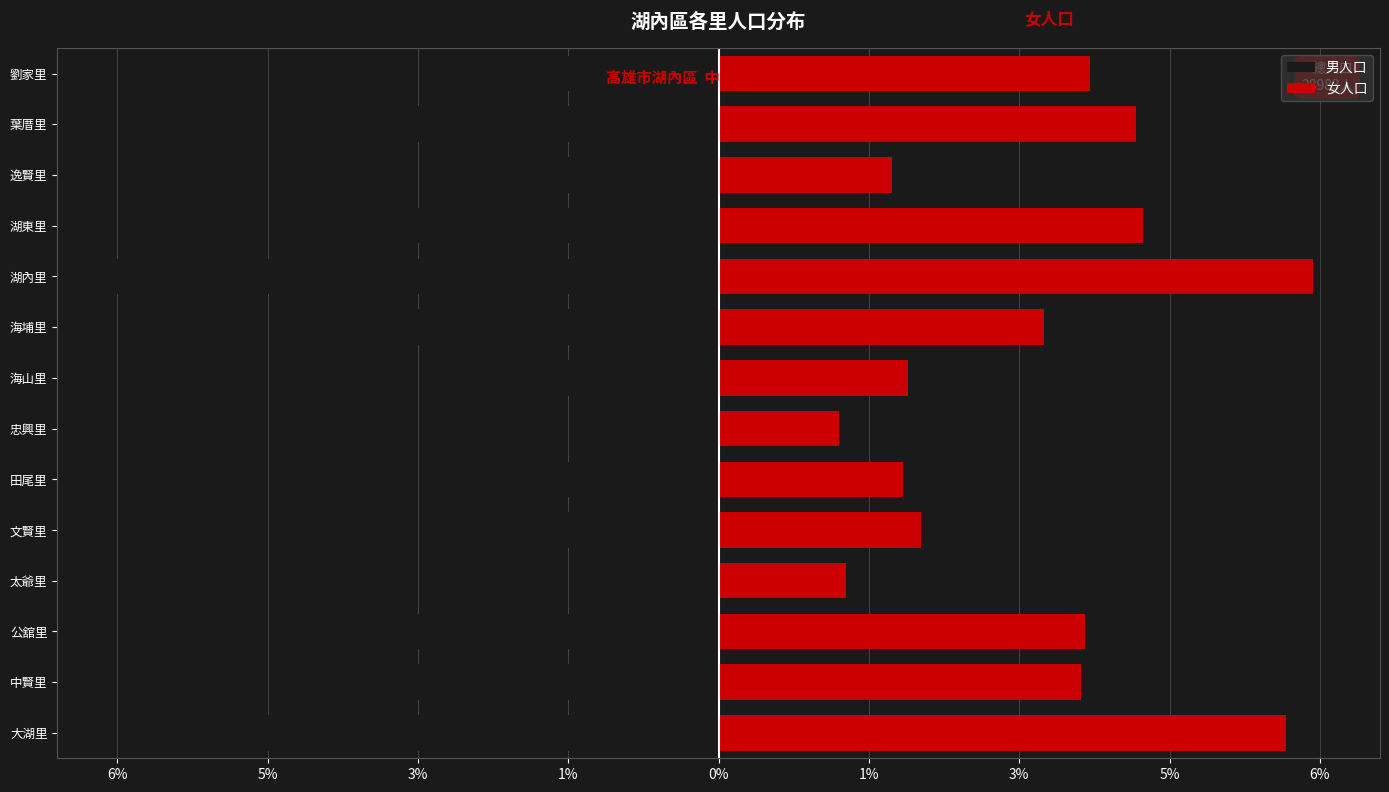

Rank the series by their average value, from lowest to highest.

男人口, 女人口